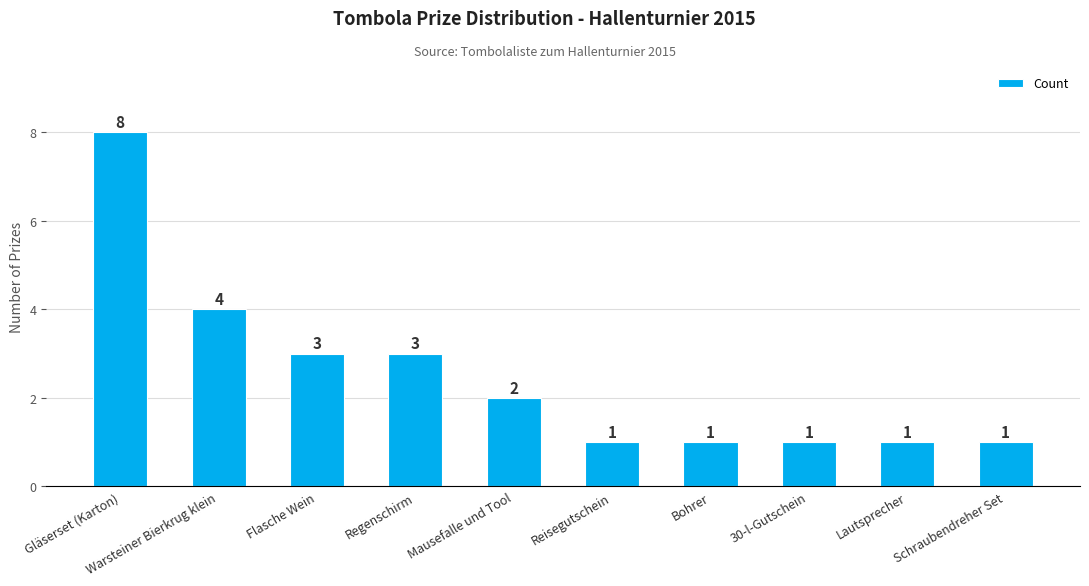

What is the greatest value displayed?

8